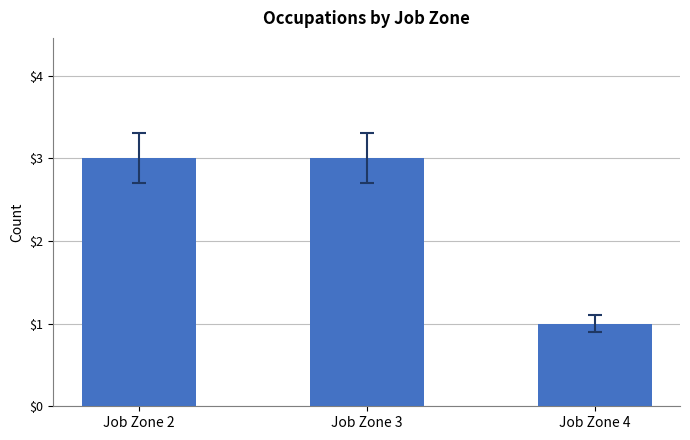

What is the sum of all values?

7